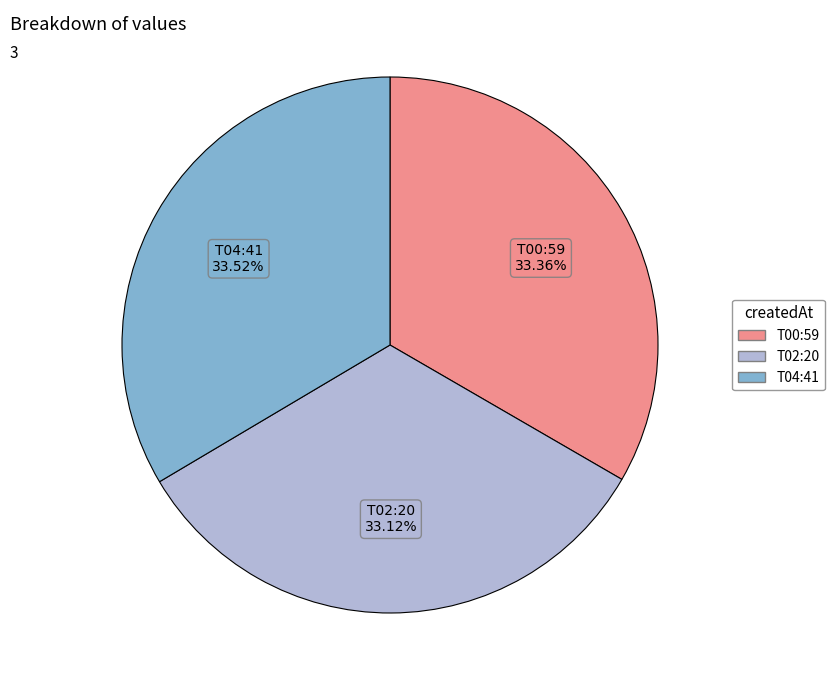

Is there any slice that represents more than half of the pie?

No